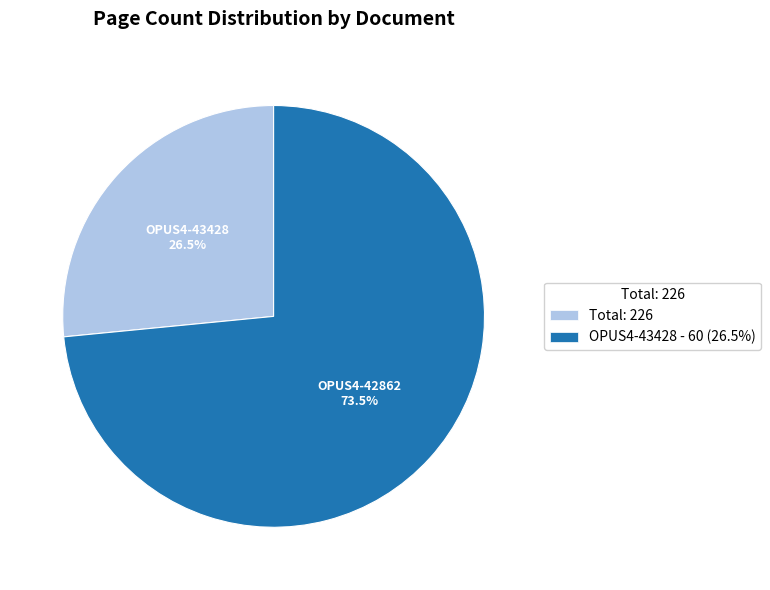

Which slice is the smallest?

Total: 226